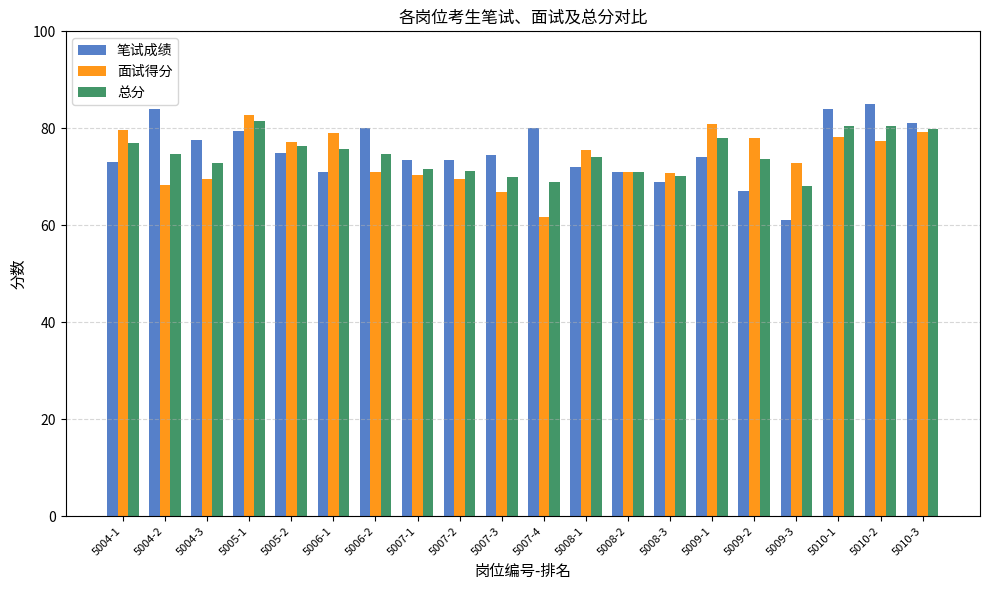

Which series has the largest range (max minus min)?

笔试成绩